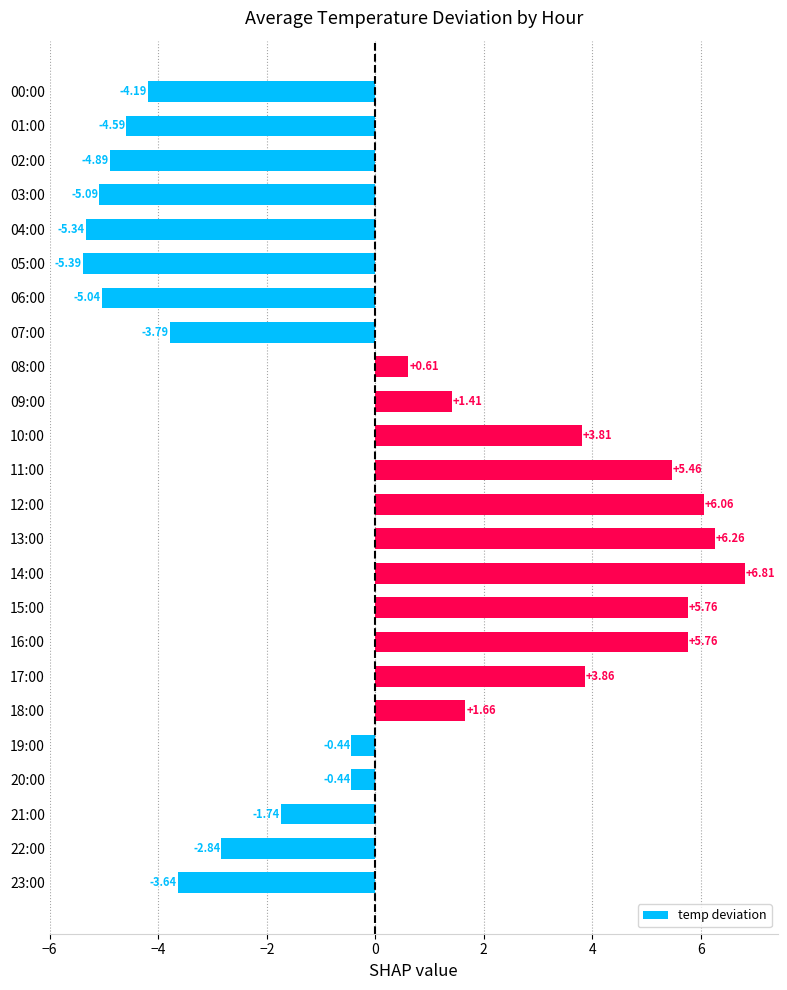

What is the difference between the maximum and minimum values?

12.2